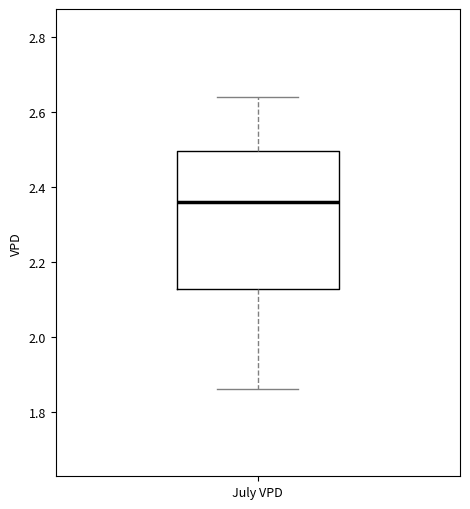

Where is the upper edge of the box for July VPD on the y-axis? The values are not printed on the chart, so give them approximately, as read against the axis.

2.50